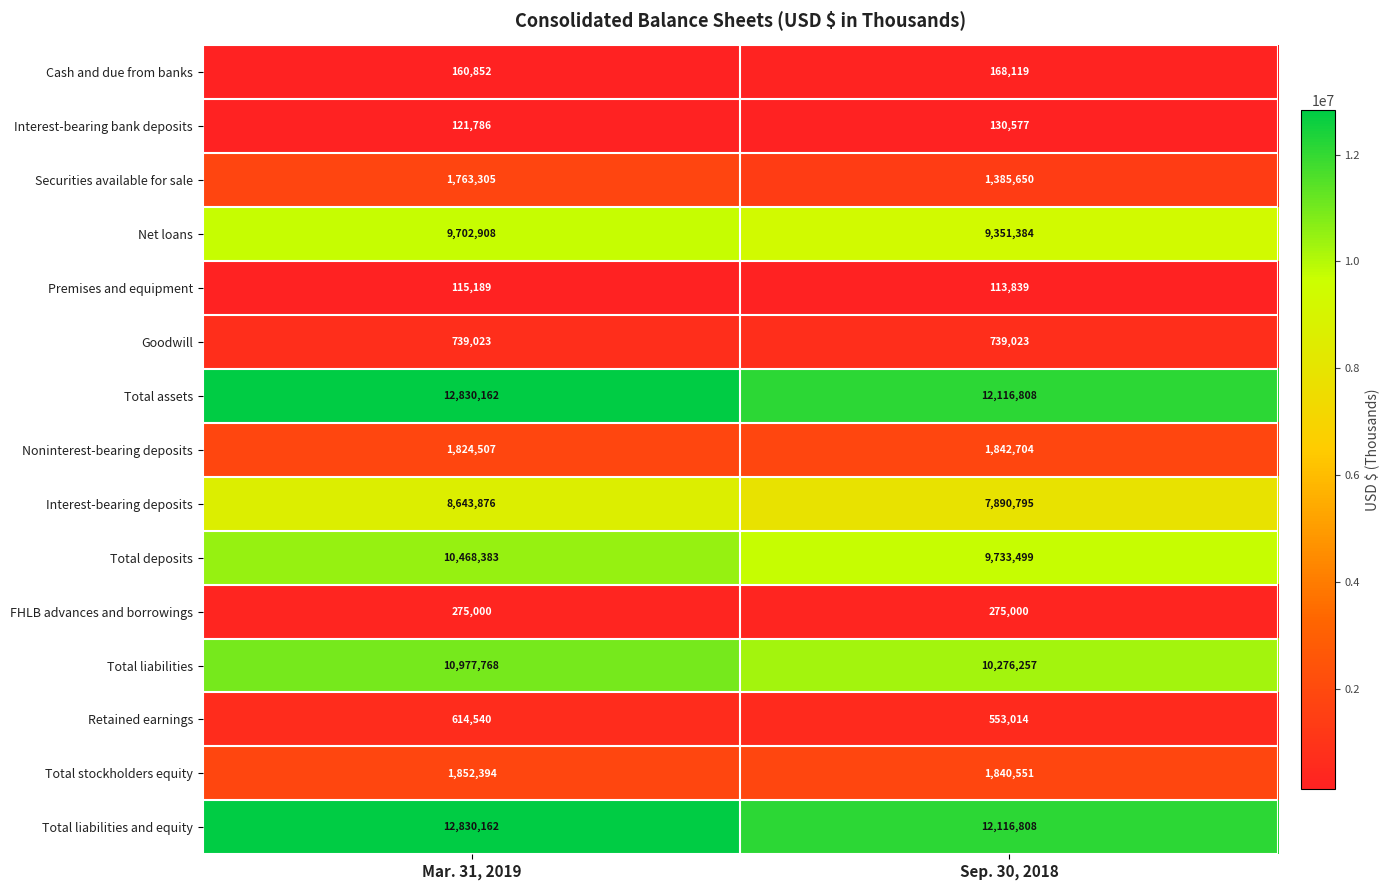

The value of Net loans at Mar. 31, 2019 is 13684868. True or false?

False